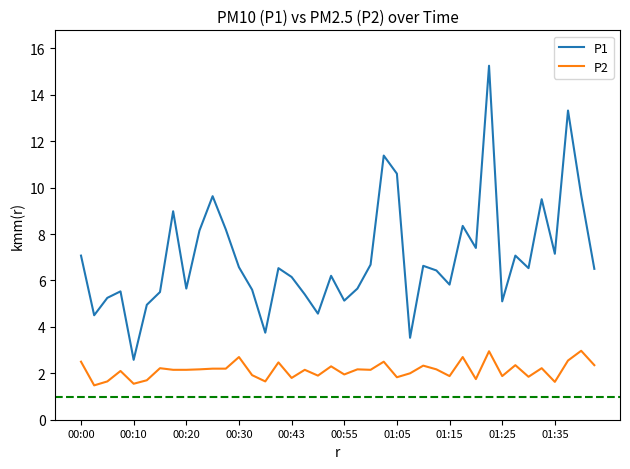

What is the smallest value displayed?

1.5